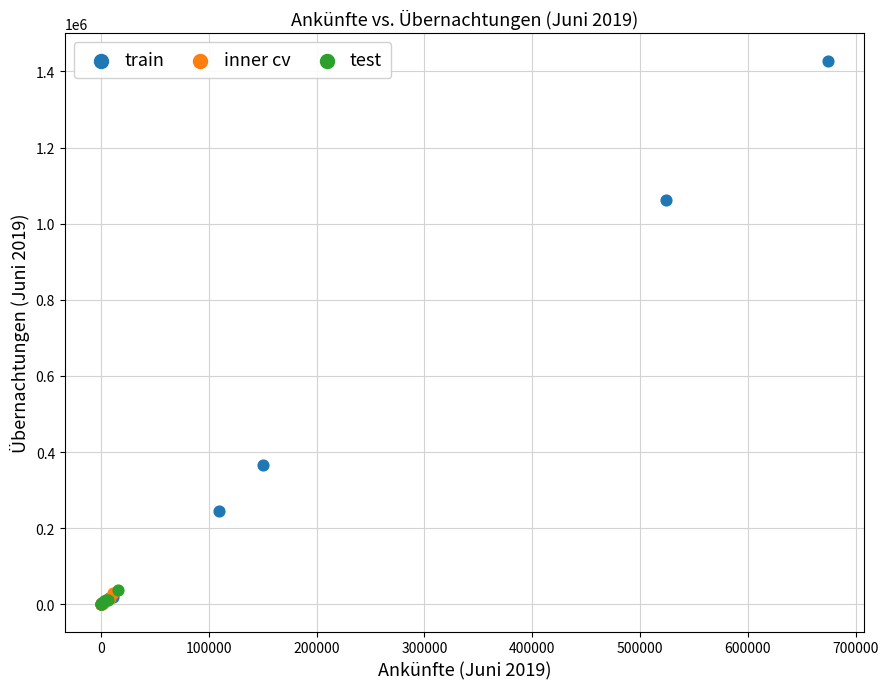

Which series has the widest spread of Y values?

train